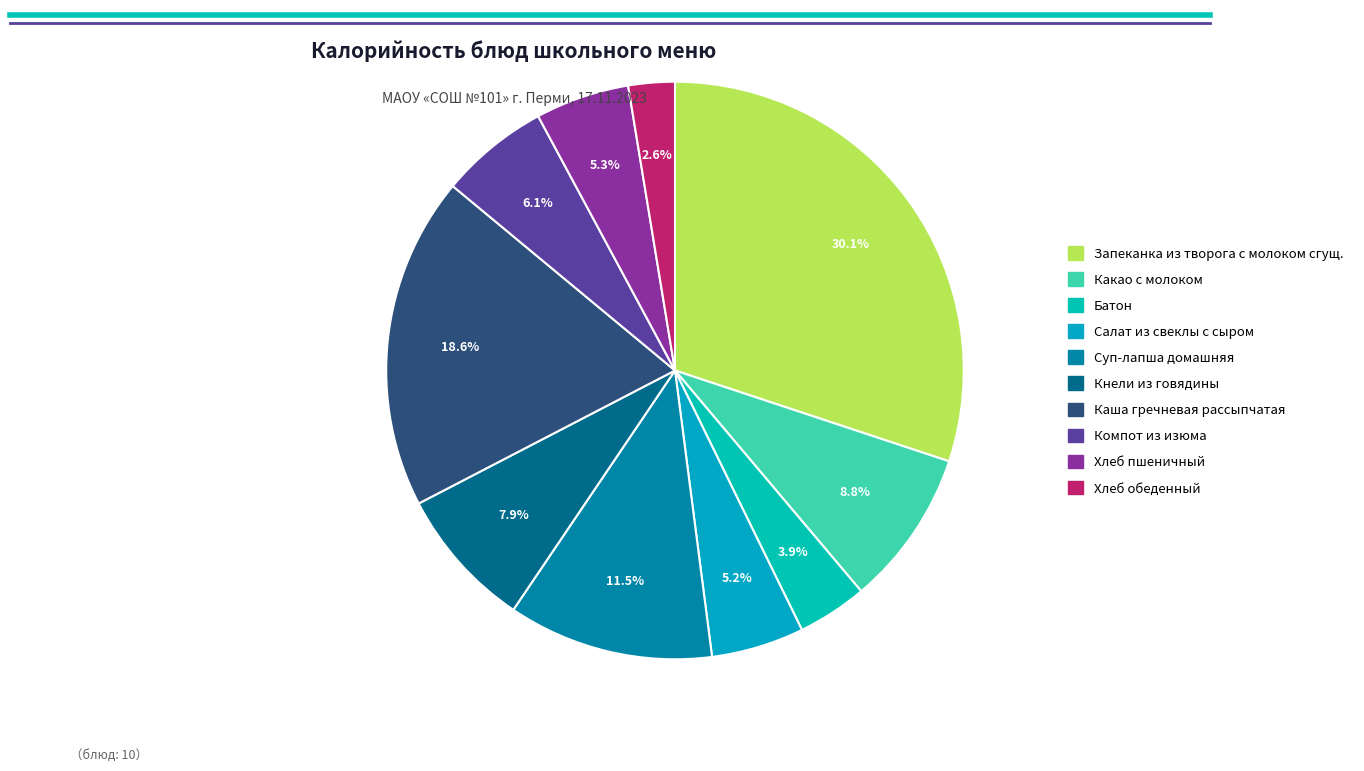

To the nearest percent, what is the average slice percentage?

10%